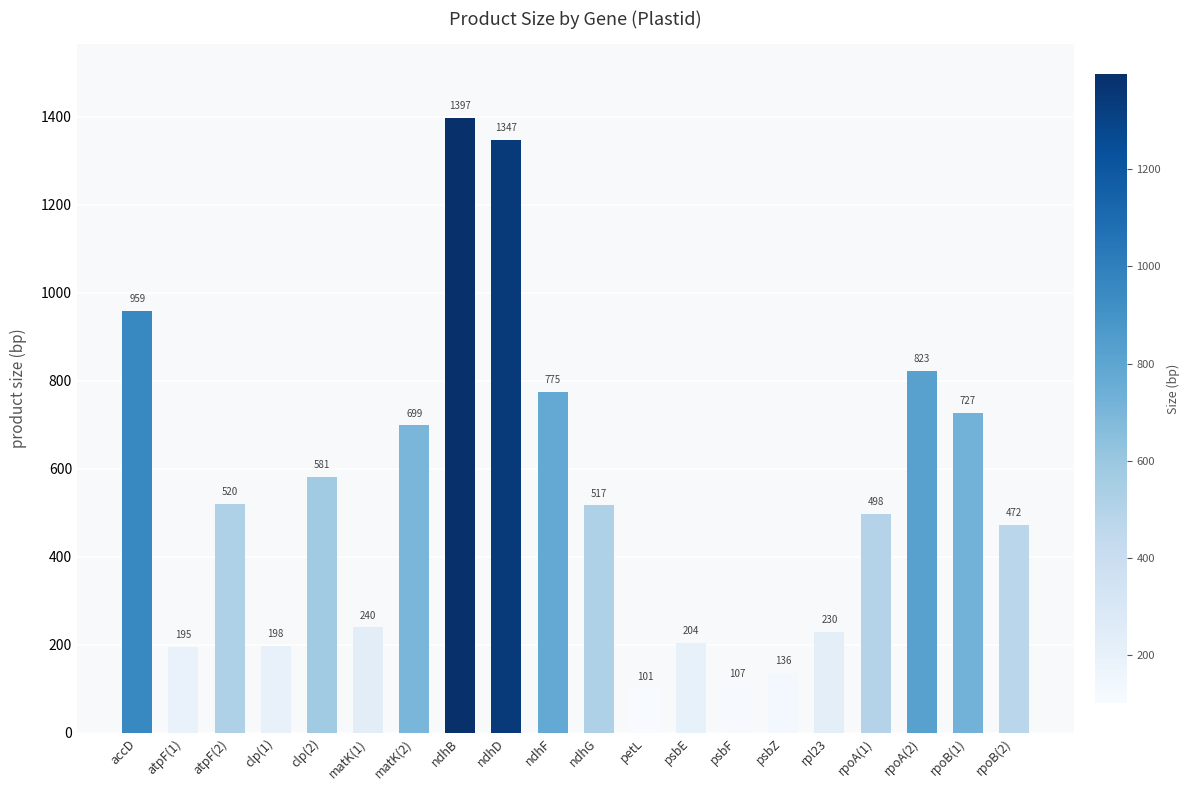

What is the value of the 7th bar from the left?

699